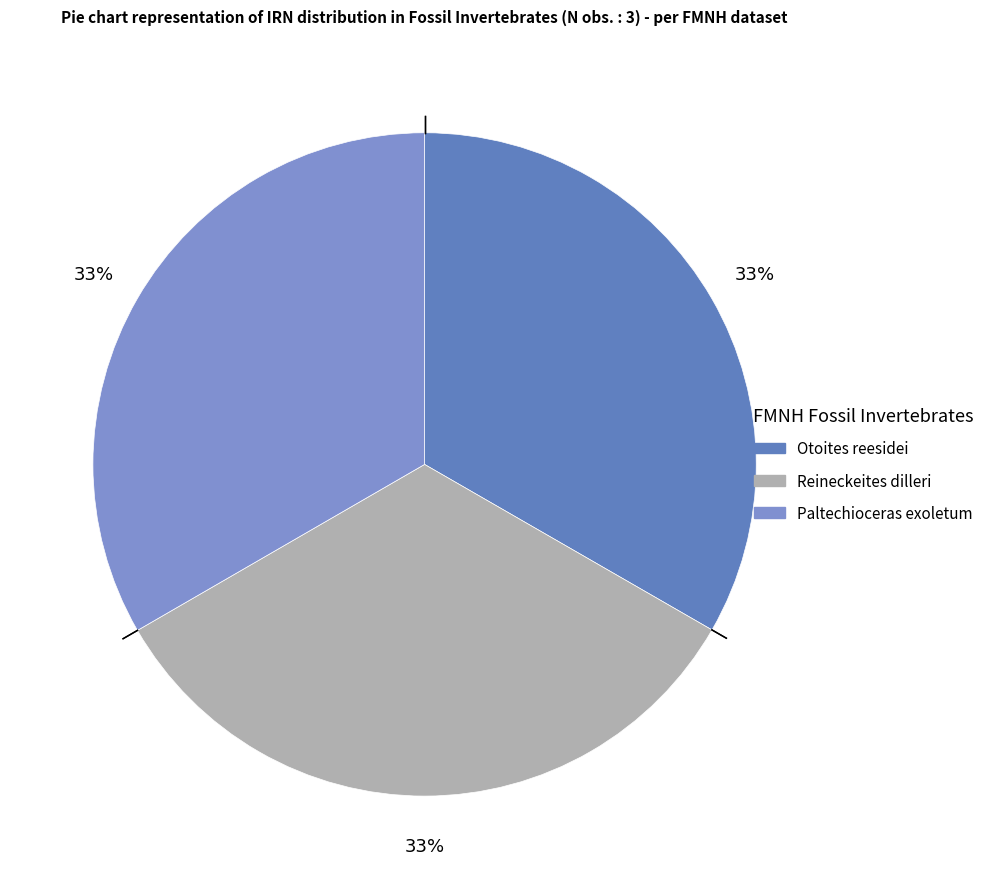

Which has a higher value, Paltechioceras exoletum or Otoites reesidei?

Paltechioceras exoletum